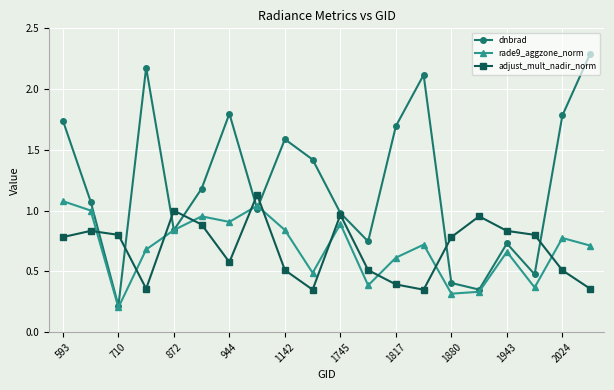

In dnbrad, how many points are lower than both neighbors (excluding endpoints)?

6